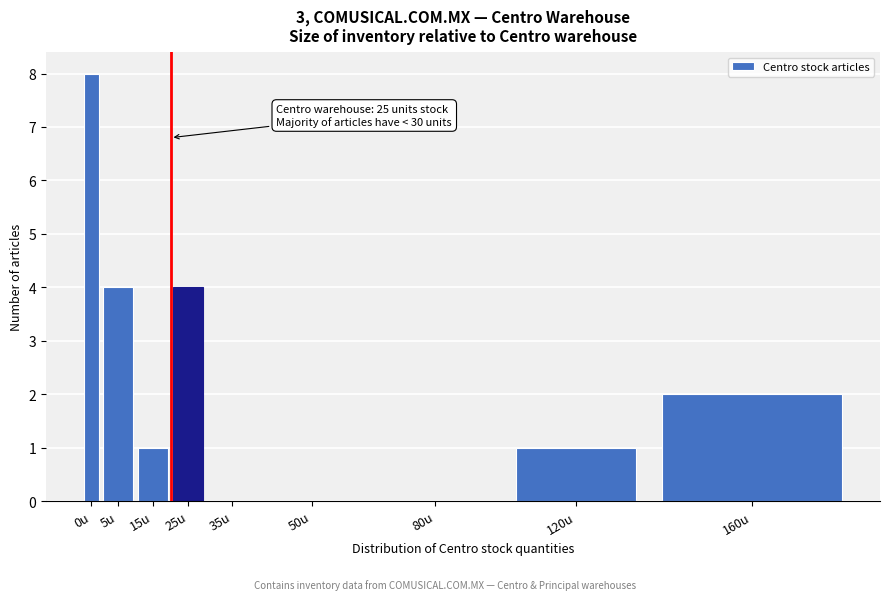

Reading left to right, list all the values displayed in this chart.

0u=8	5u=4	15u=1	25u=4	35u=0	50u=0	80u=0	120u=1	160u=2